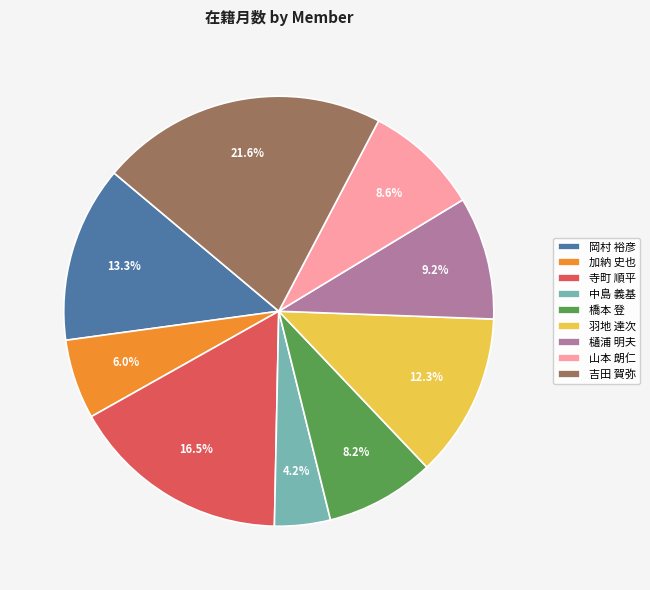

Which has a higher value, 羽地 達次 or 加納 史也?

羽地 達次